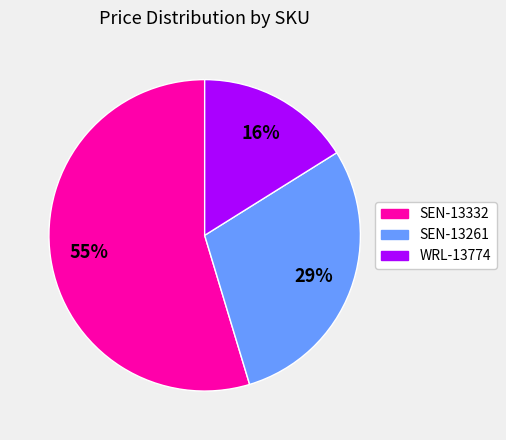

To the nearest percent, what is the difference between the SEN-13332 and WRL-13774 slice percentages?

39%